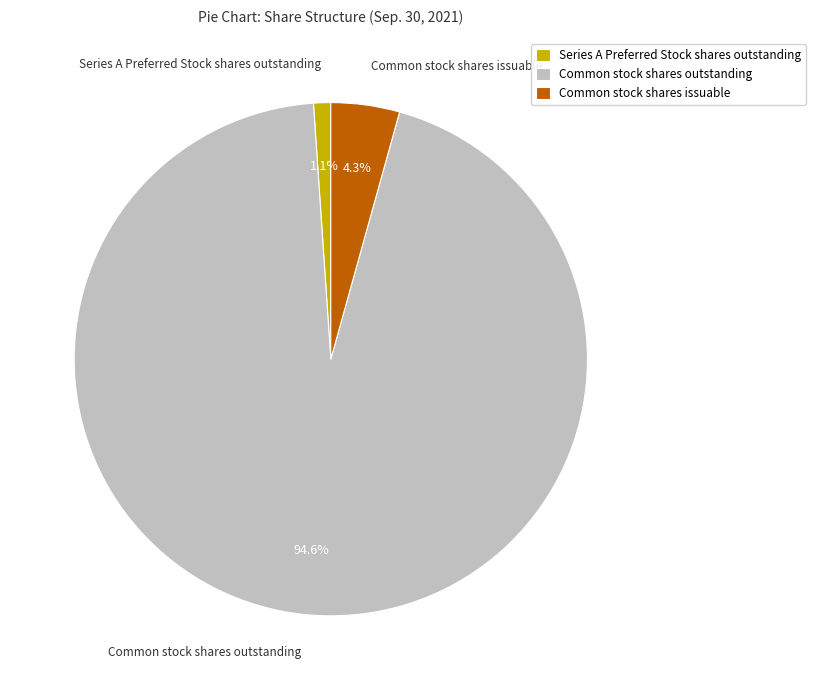

Count the number of slices in the pie.

3